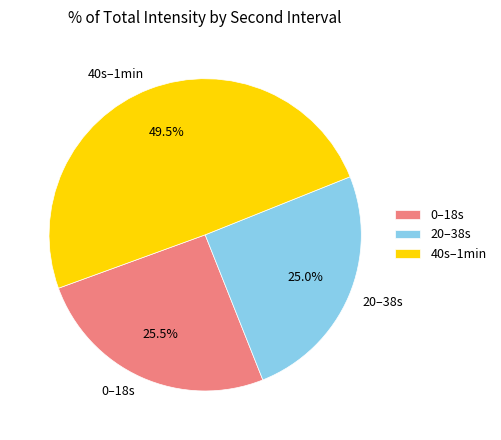

Does any single category account for the majority?

No